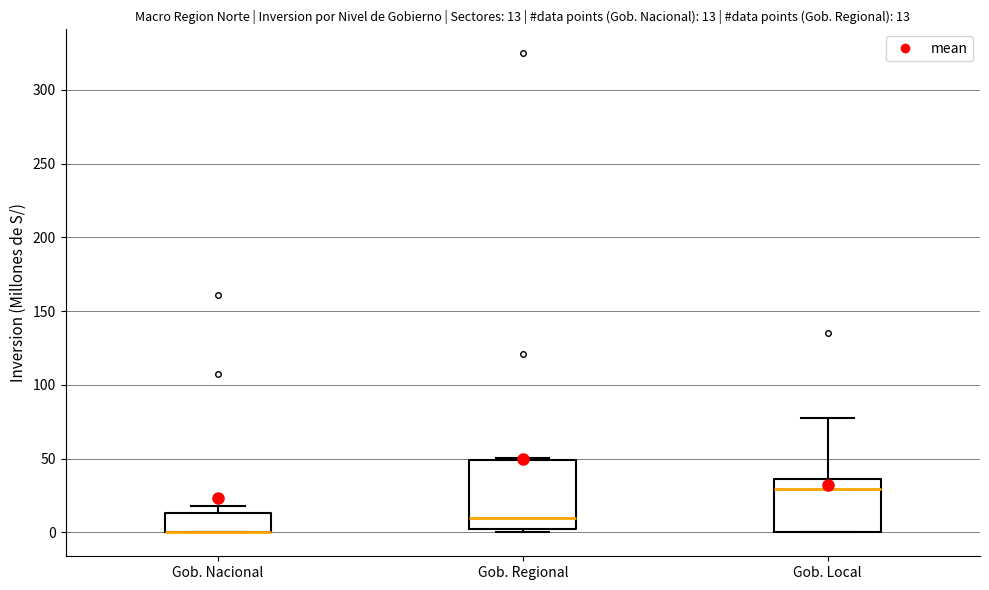

Comparing the boxes themselves (not the whiskers), which one is the tallest?

Gob. Regional